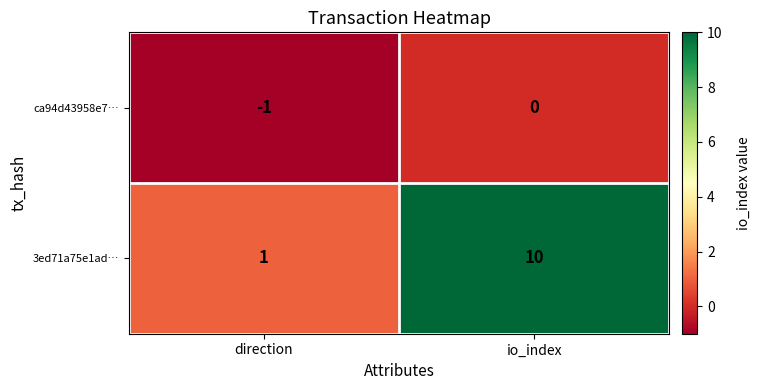

Rank the series at direction from lowest to highest value.

ca94d43958e7…, 3ed71a75e1ad…